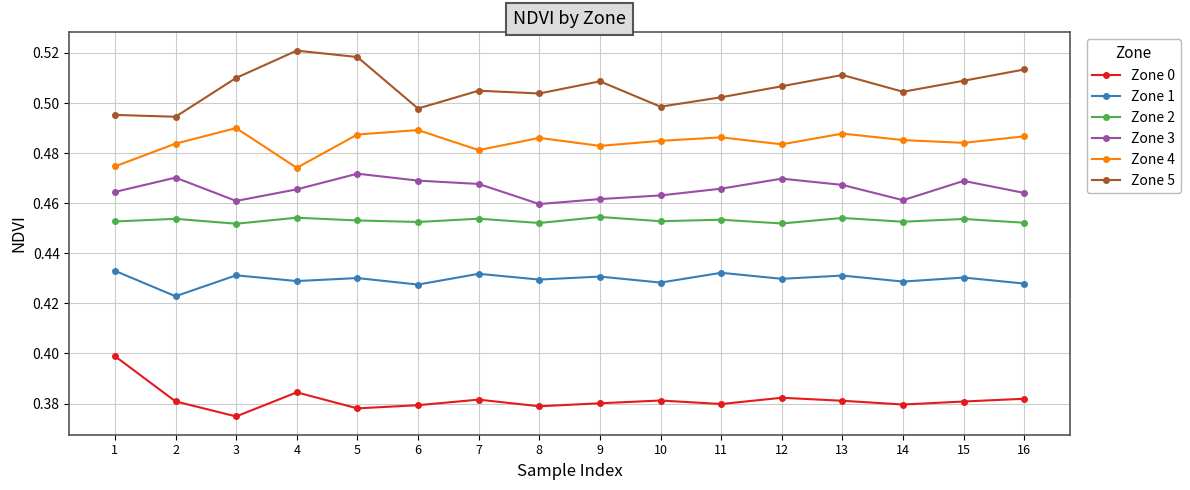

List the series in order of their peak value, highest first.

Zone 5, Zone 4, Zone 3, Zone 2, Zone 1, Zone 0